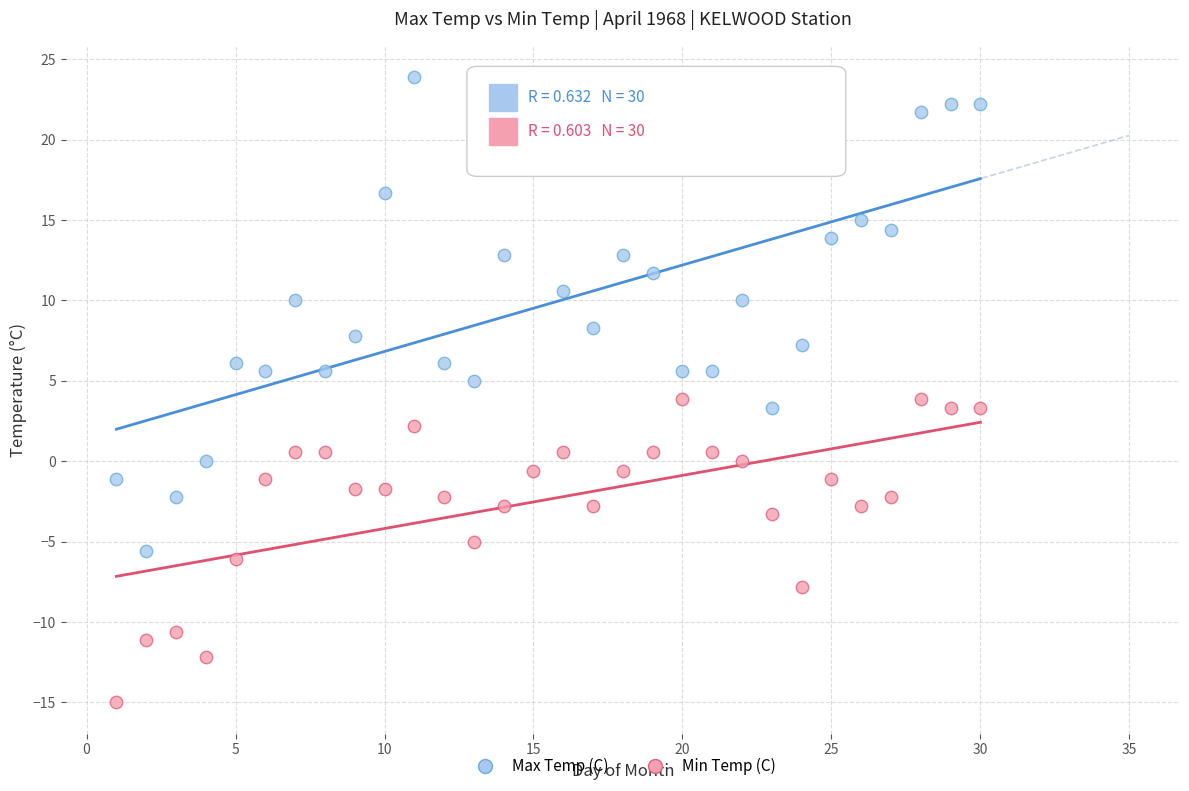

Which series has the largest Y range (max minus min)?

Max Temp (C)